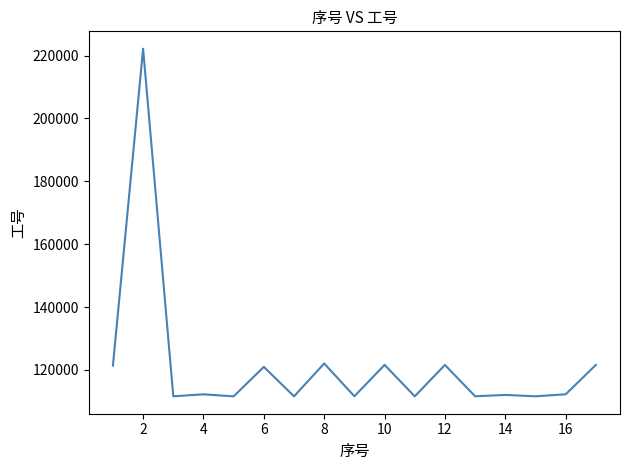

What is the greatest value displayed?

222178